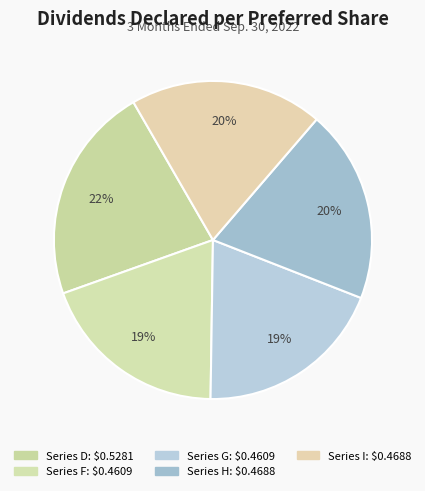

Is there any slice that represents more than half of the pie?

No